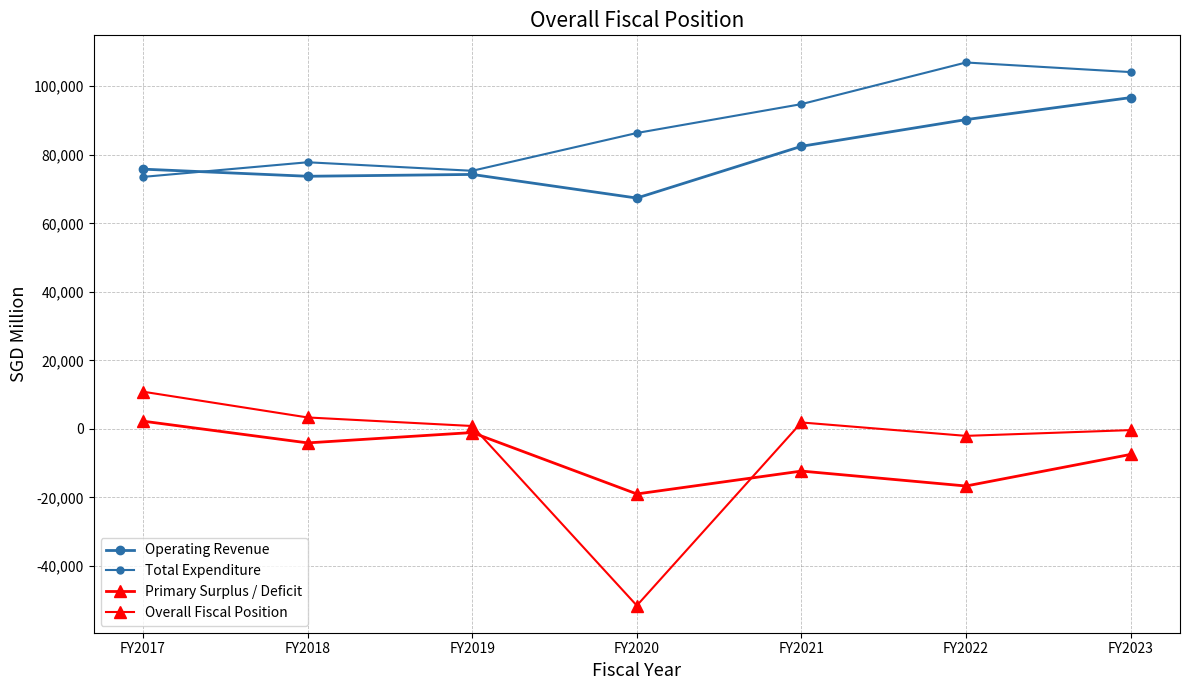

Is the value of Total Expenditure at FY2018 greater than the value of Overall Fiscal Position at FY2017?

Yes